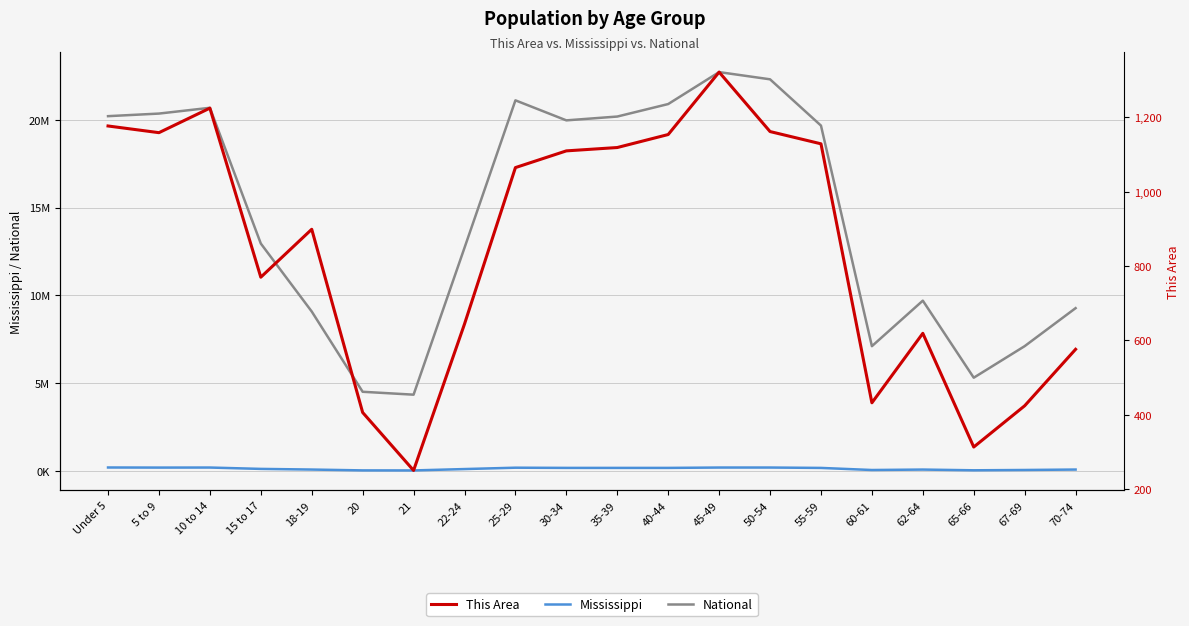

What are all the series names shown in the legend?

Mississippi, National, This Area